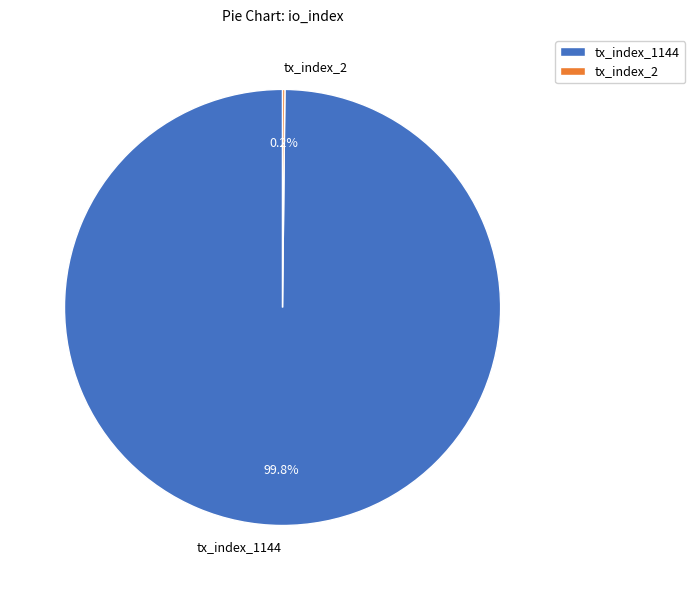

What portion of the pie excludes tx_index_1144?

0.2%